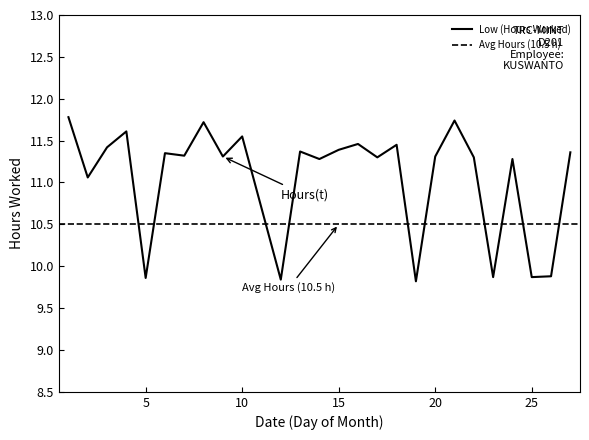

Reading right to left, list all the values displayed in this chart.

11.4	9.9	9.9	11.3	9.9	11.3	11.7	11.3	9.8	11.4	11.3	11.5	11.4	11.3	11.4	9.8	11.6	11.3	11.7	11.3	11.3	9.9	11.6	11.4	11.1	11.8